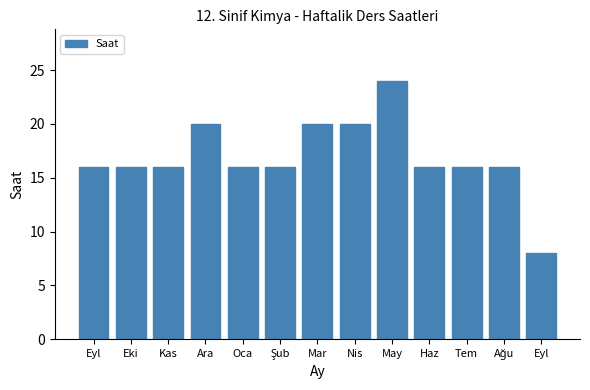

Are the bars horizontal?

No